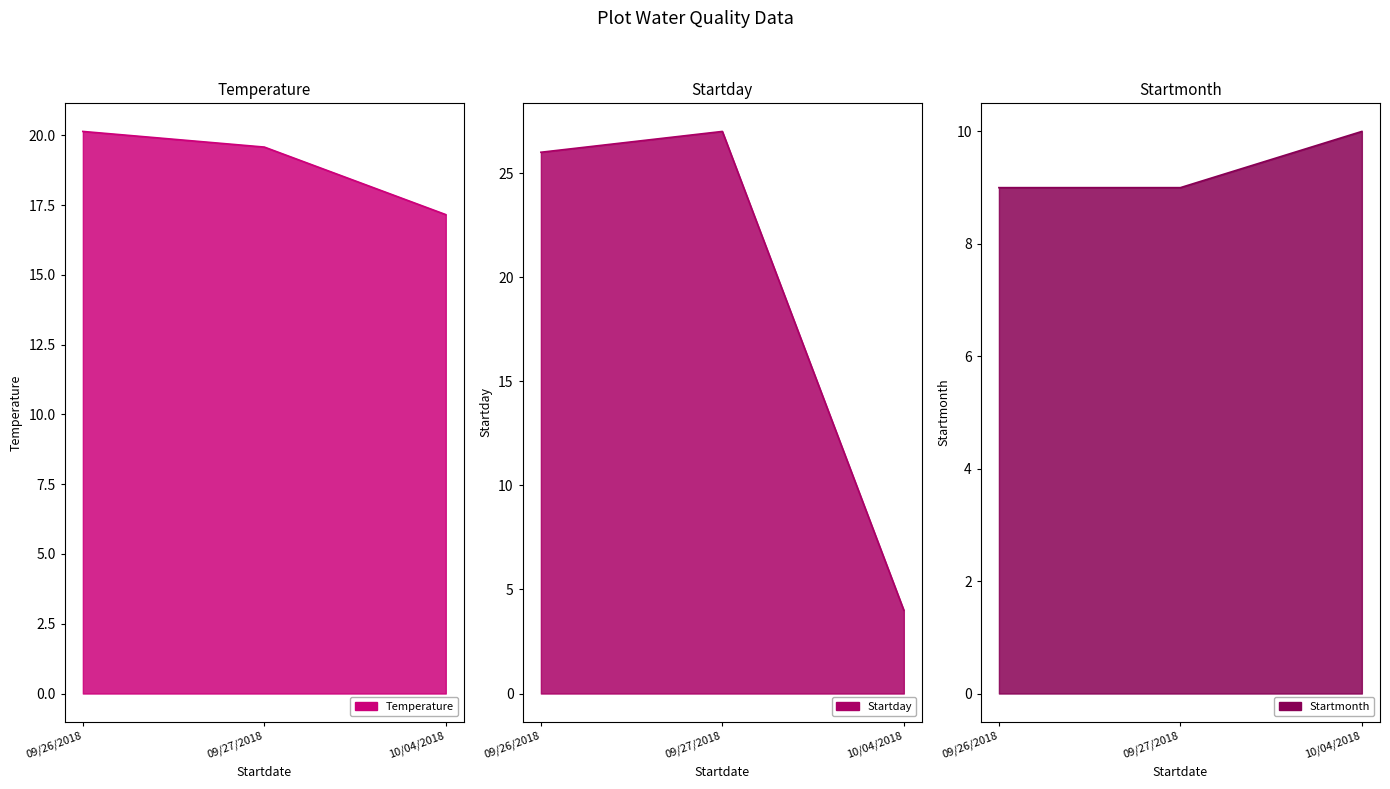

What is the sum of the Temperature values at 10/04/2018 and 09/27/2018?

36.7